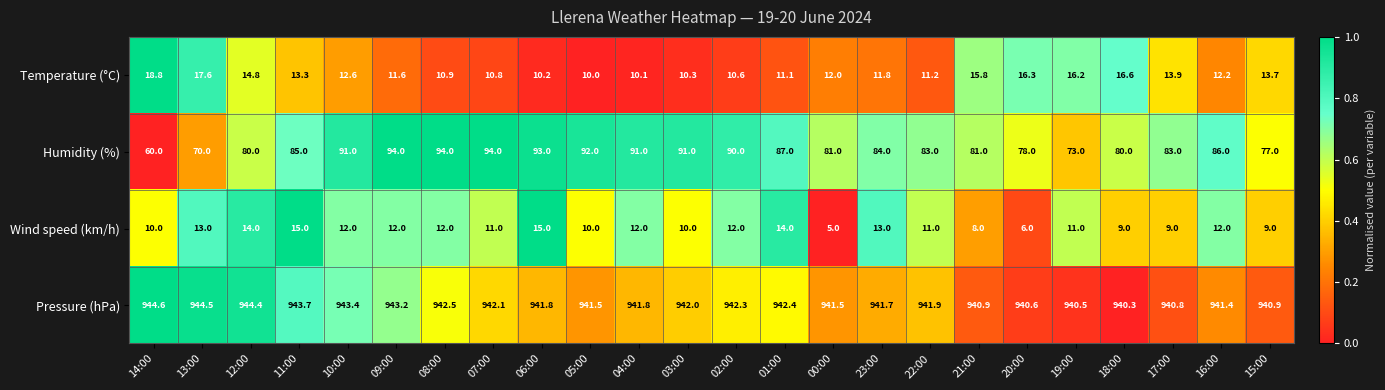

The value of Humidity (%) at 13:00 is 70.0. True or false?

True